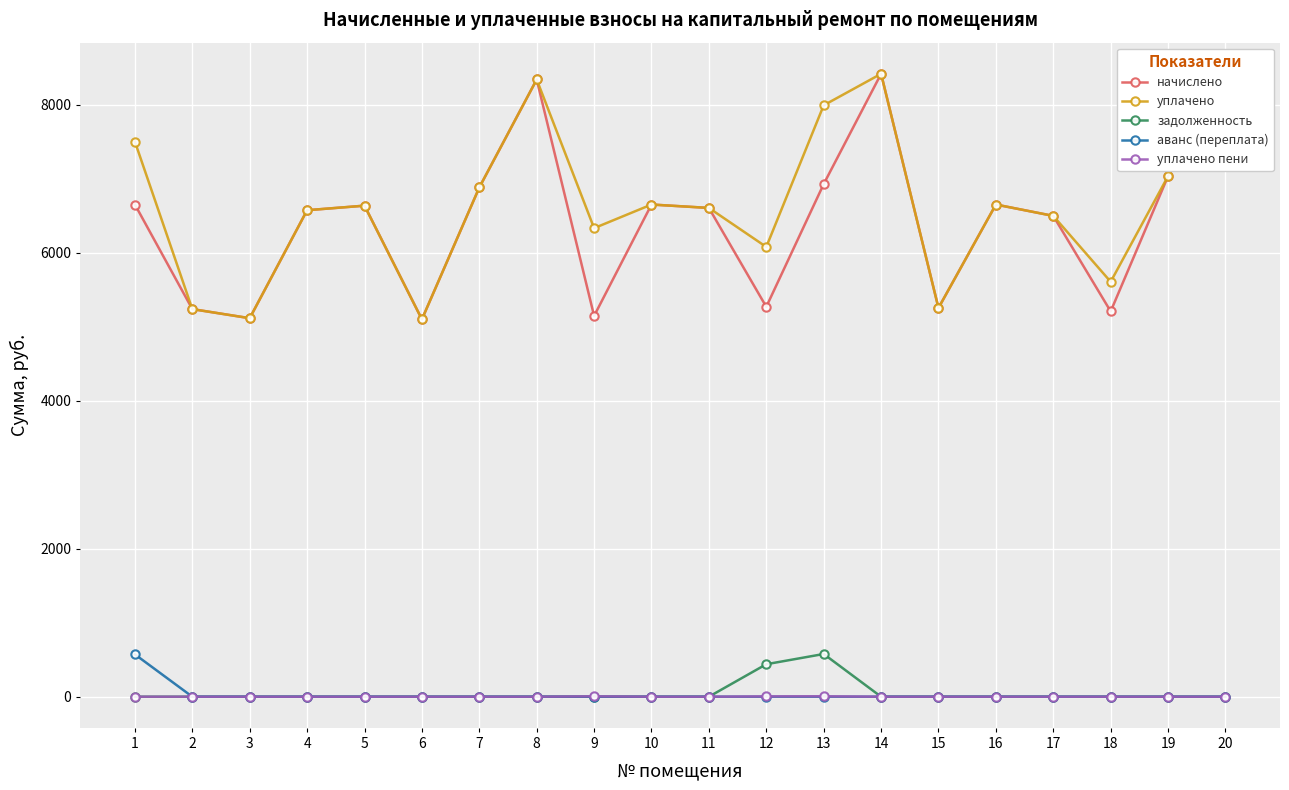

What is the spread (max minus min) of values at 2?

5237.8